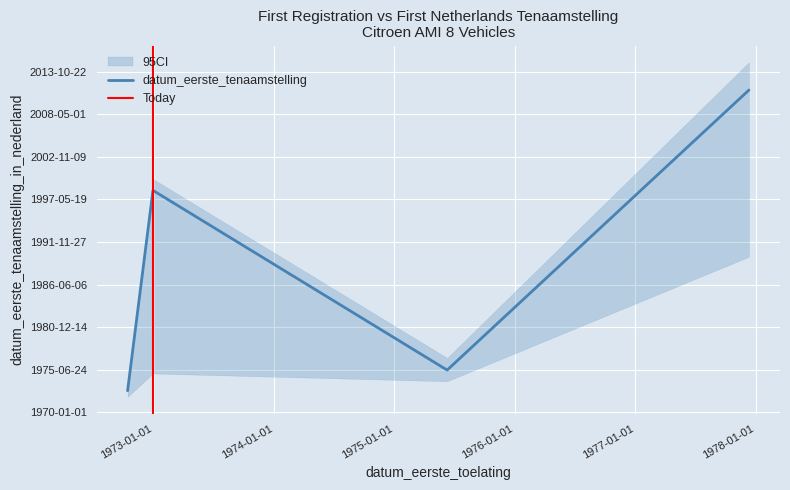

How many lines are shown in the chart?

1